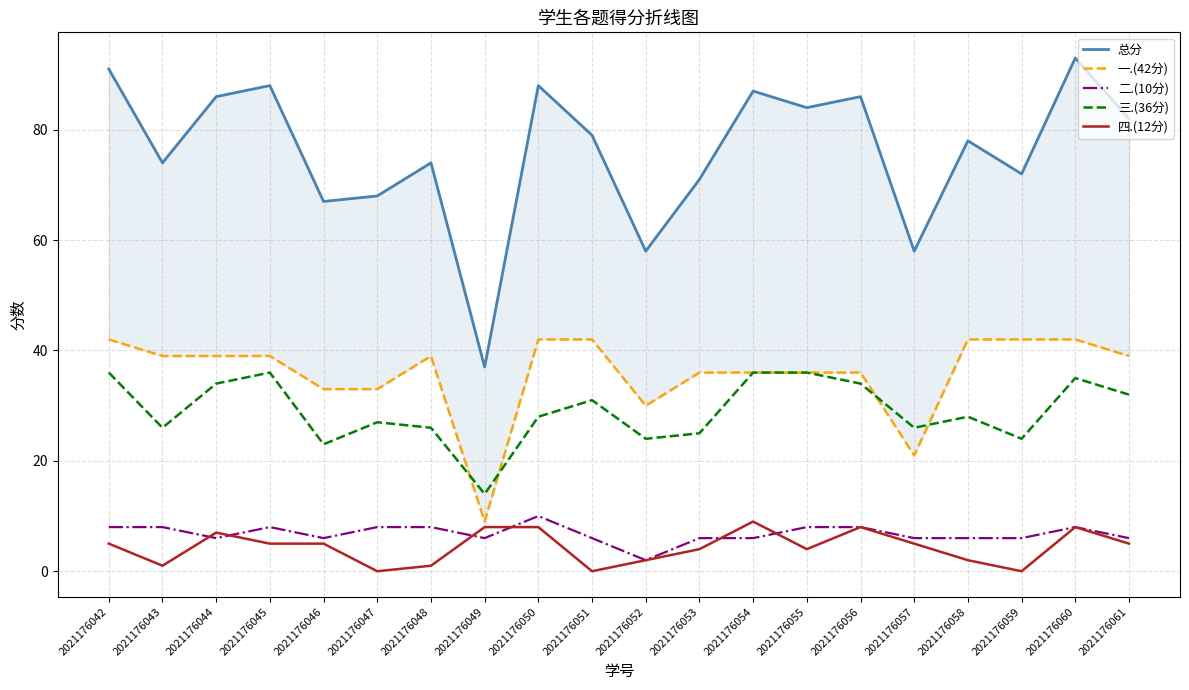

Which label corresponds to the largest value in the chart?

2021176060